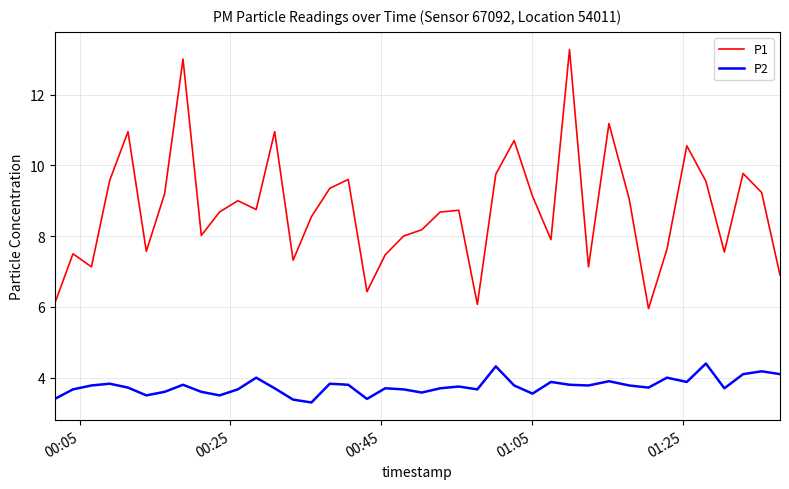

Which series has the largest total across all categories?

P1